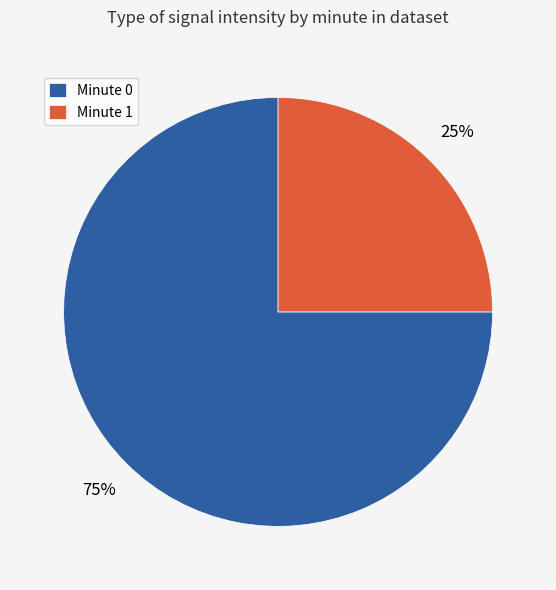

Is the sum of Minute 0 and Minute 1 greater than half?

Yes